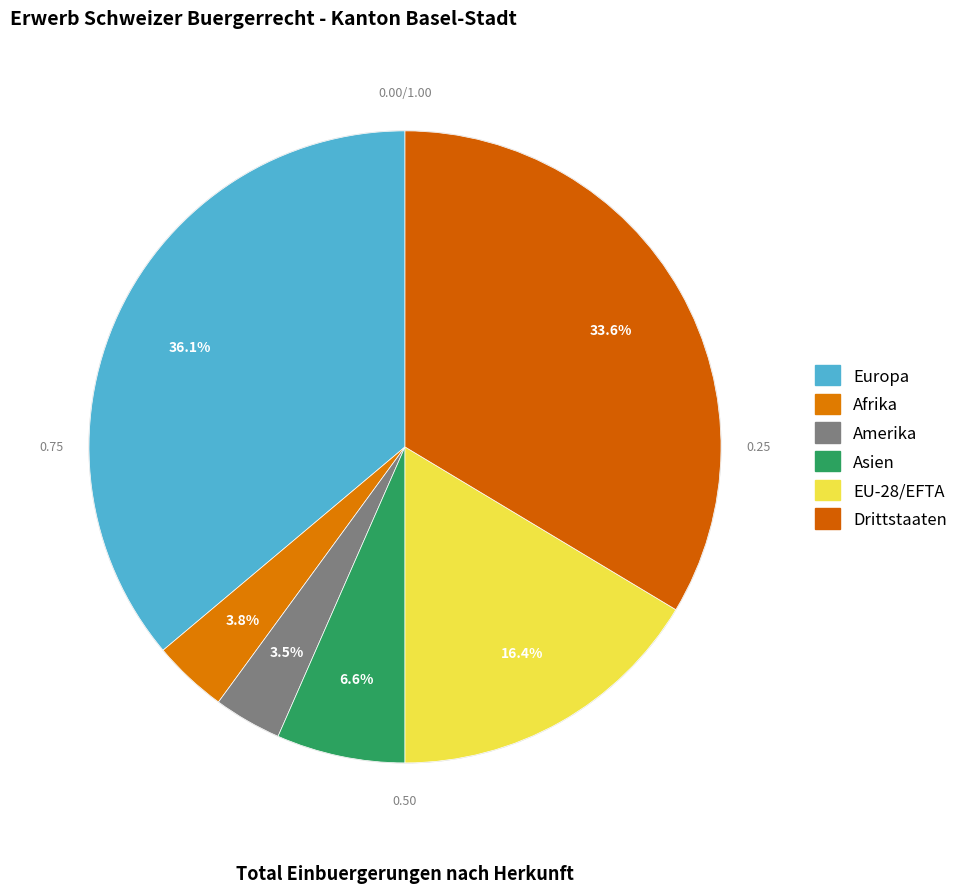

What is the smallest slice in the pie chart?

Amerika